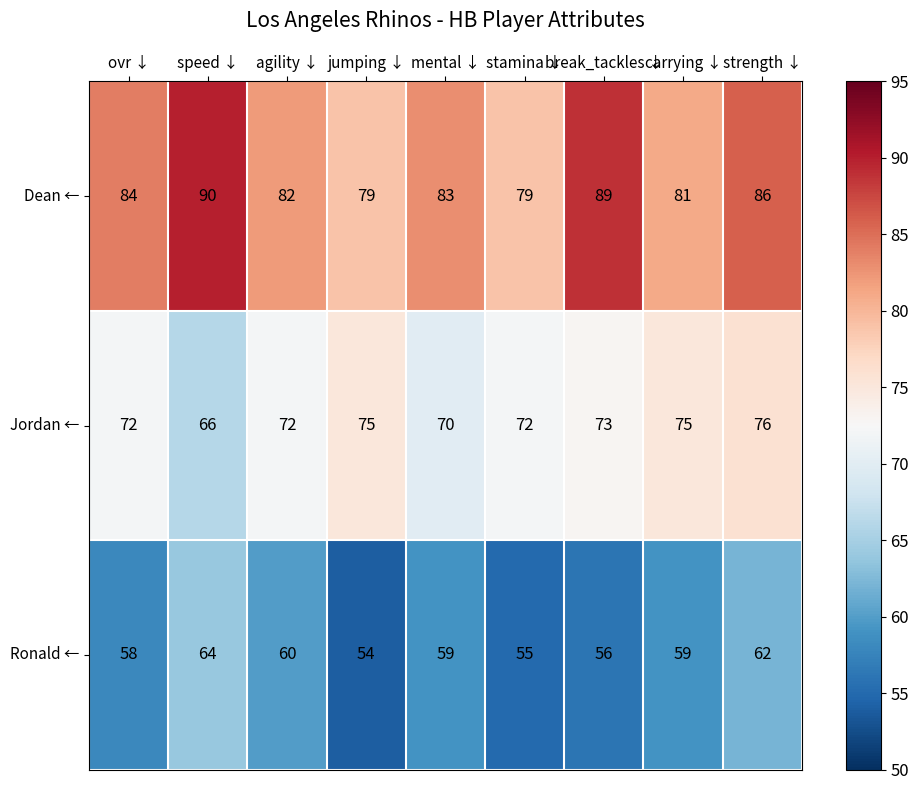

Where does the Dean ← series first go above 83?

ovr ↓